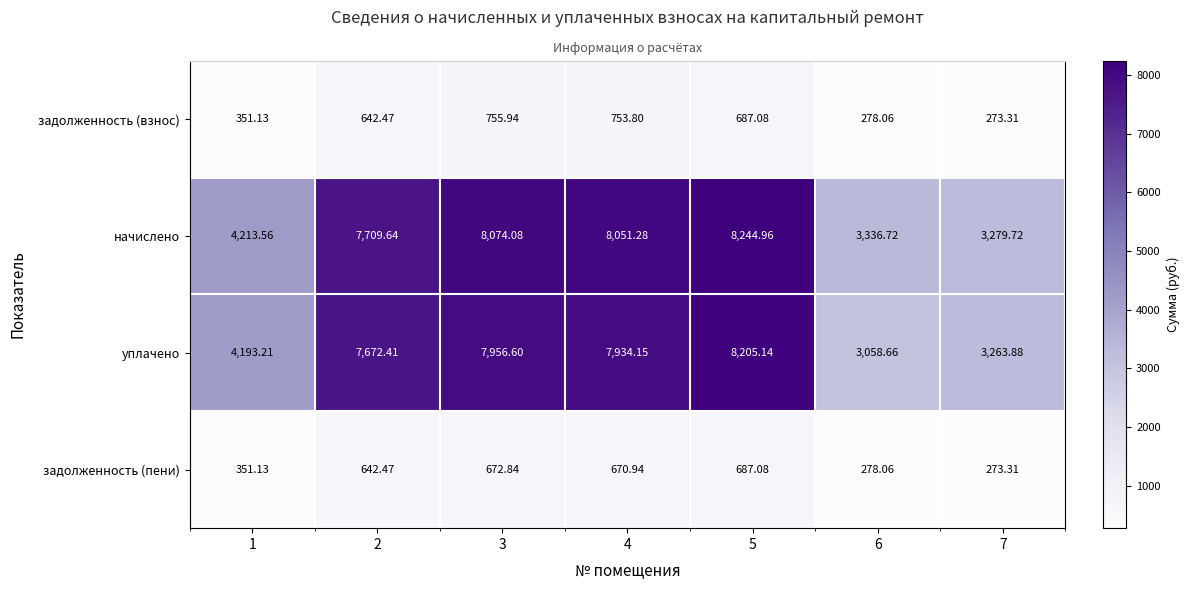

Which label corresponds to the largest value in the chart?

5